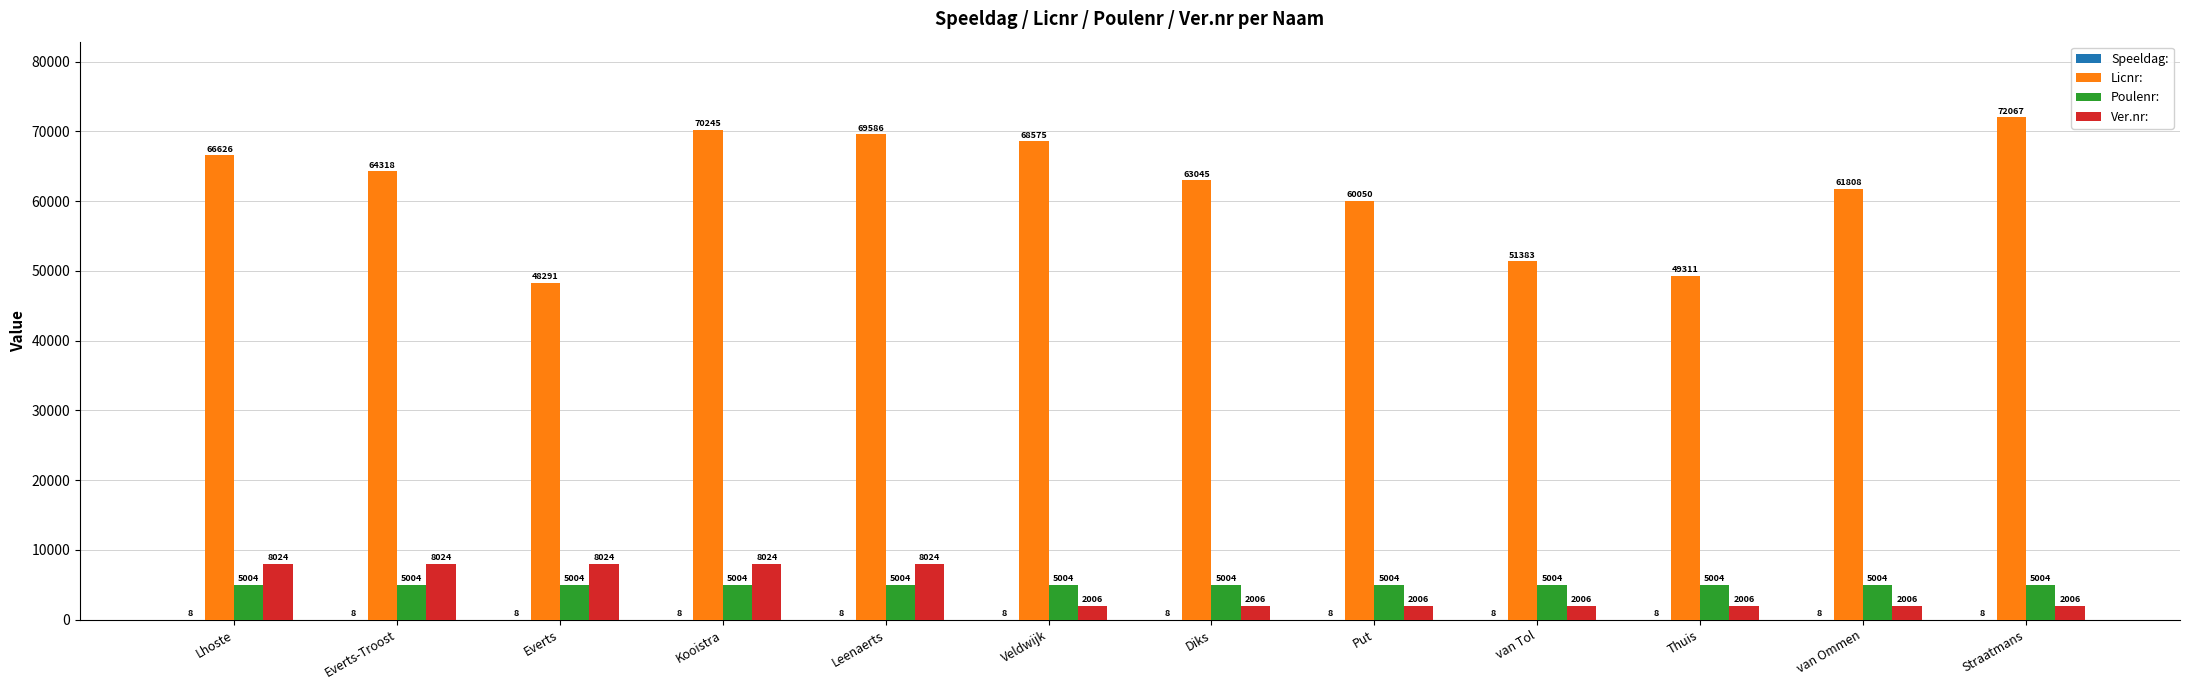

How many categories are shown in the chart?

12